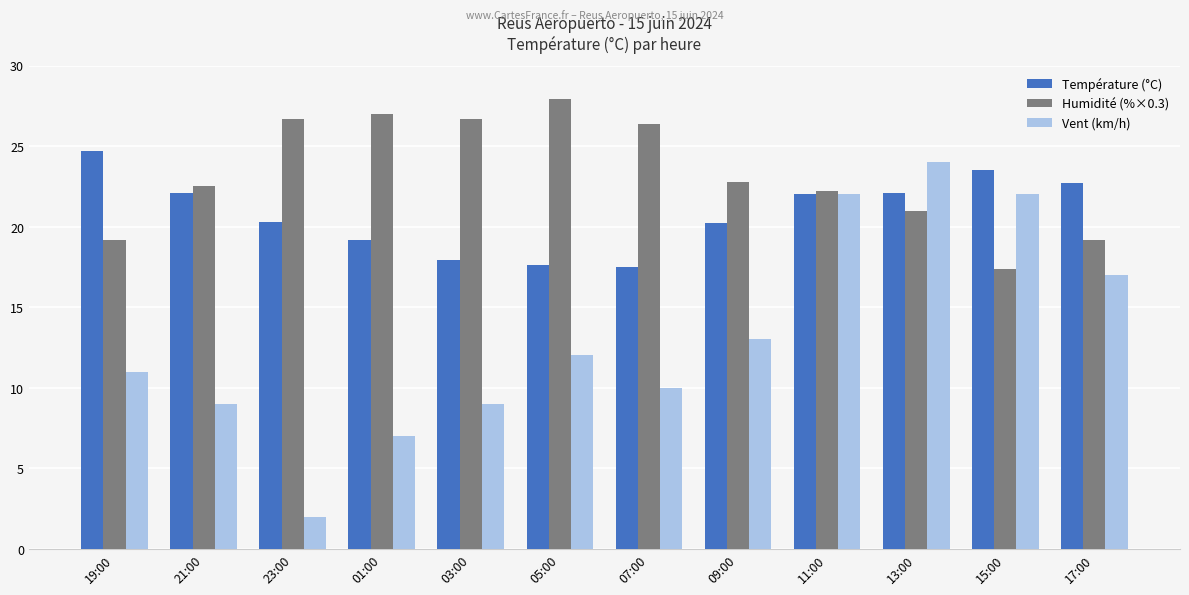

What is the spread (max minus min) of values at 13:00?

3.0